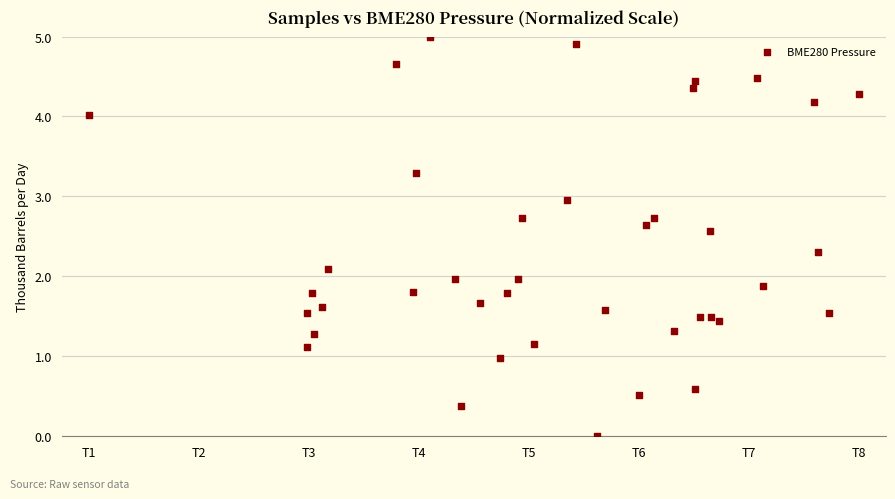

What is the range of Y values (max minus min)?

5.0